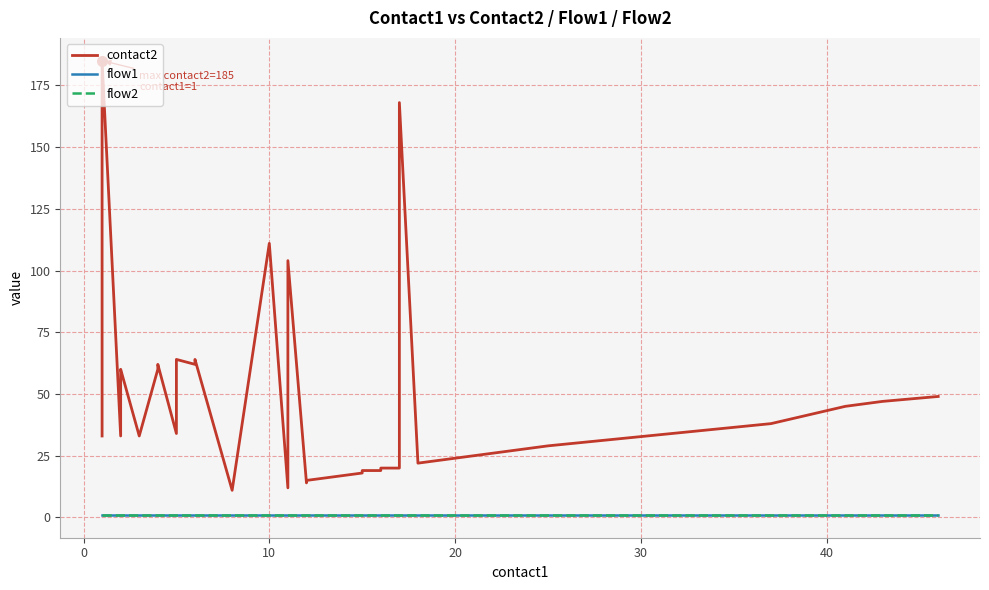

How many values in the contact2 series exceed 33?

18